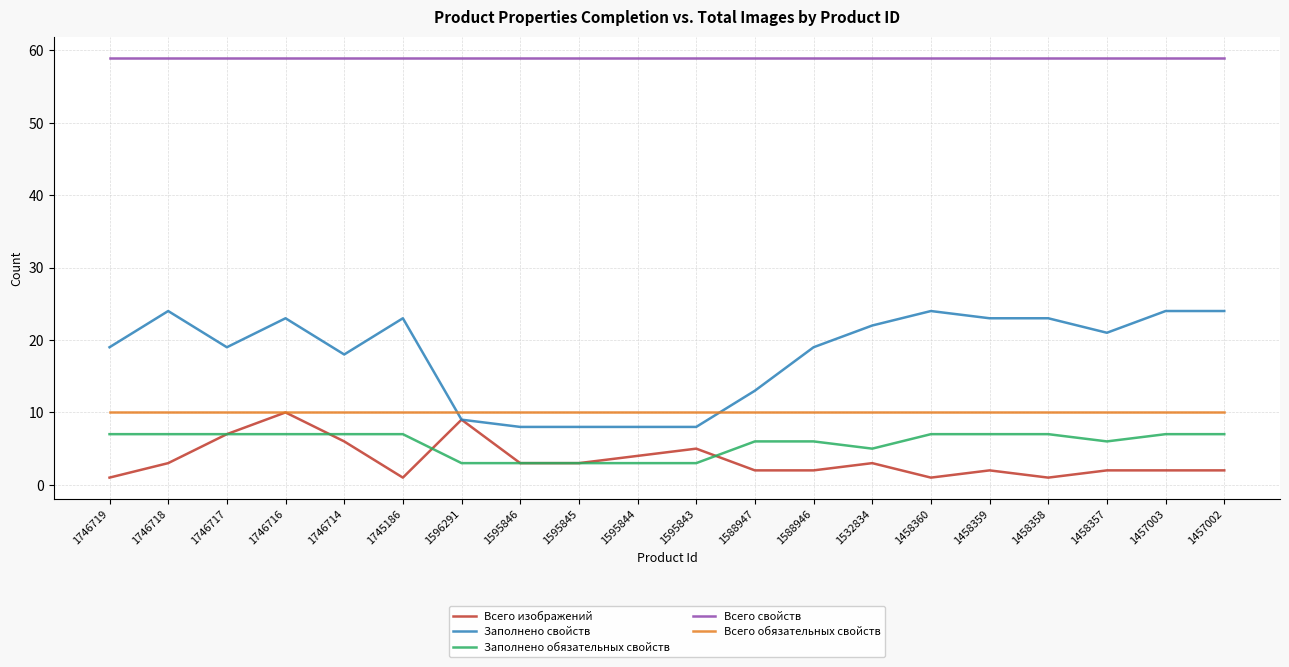

Reading left to right, transcribe all the data shown in this chart.

Всего изображений: 1	3	7	10	6	1	9	3	3	4	5	2	2	3	1	2	1	2	2	2
Заполнено свойств: 19	24	19	23	18	23	9	8	8	8	8	13	19	22	24	23	23	21	24	24
Заполнено обязательных свойств: 7	7	7	7	7	7	3	3	3	3	3	6	6	5	7	7	7	6	7	7
Всего свойств: 59	59	59	59	59	59	59	59	59	59	59	59	59	59	59	59	59	59	59	59
Всего обязательных свойств: 10	10	10	10	10	10	10	10	10	10	10	10	10	10	10	10	10	10	10	10